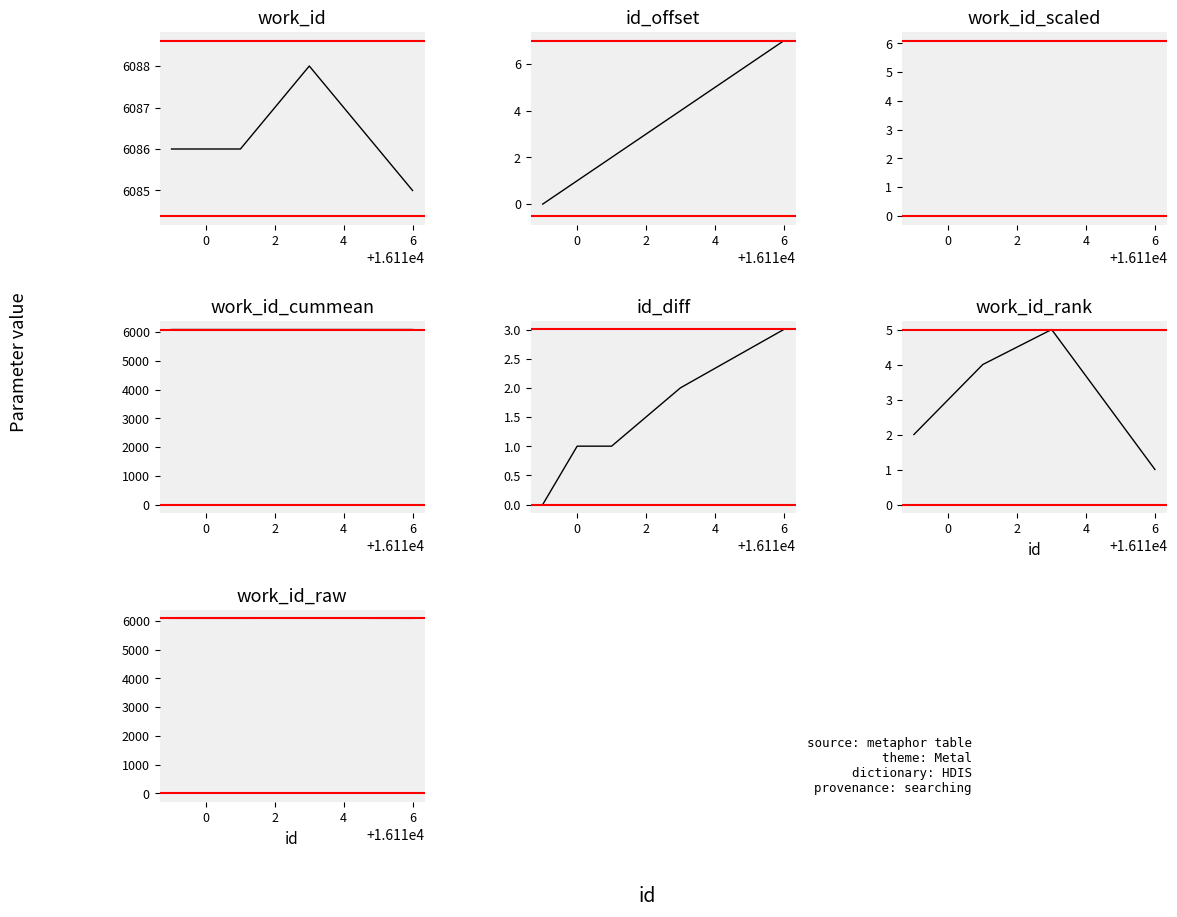

At which label is the value closest to 6?

6